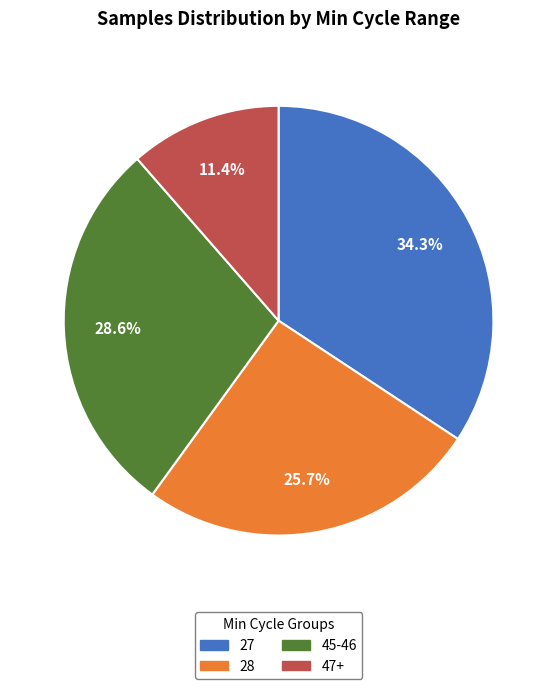

Count the number of slices in the pie.

4